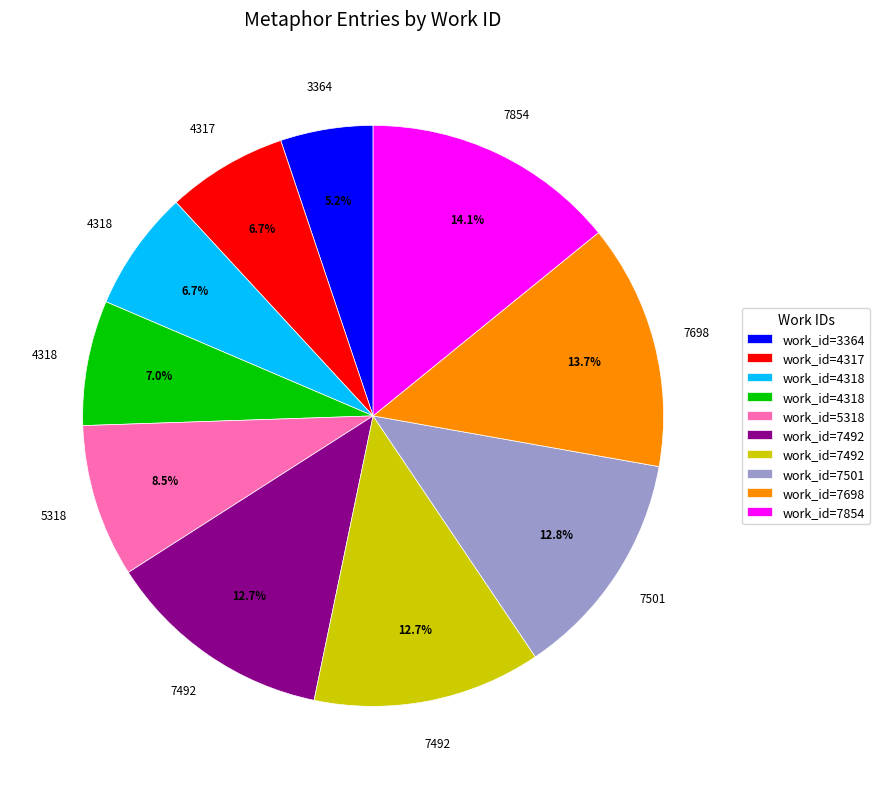

Does any single category account for the majority?

No